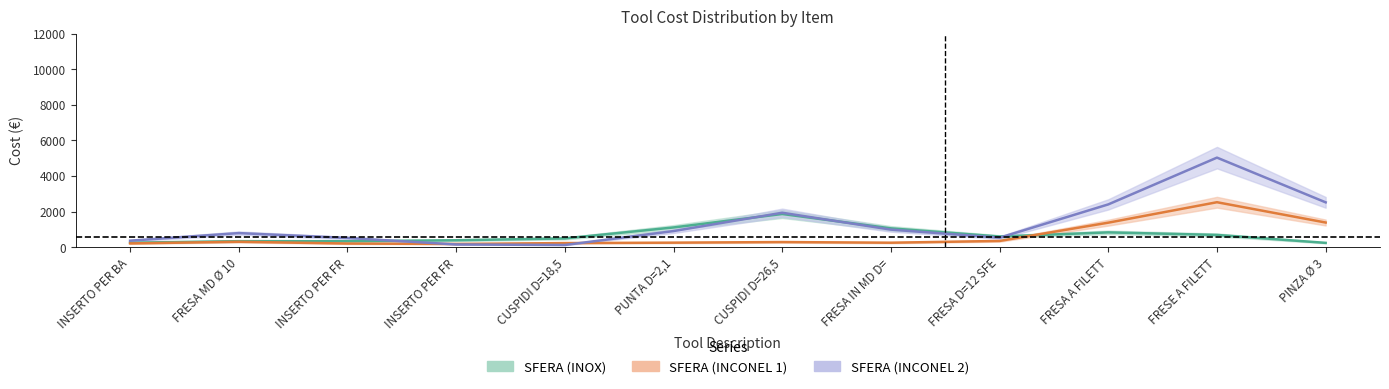

Which series has the widest spread of values?

SFERA (INCONEL 2)